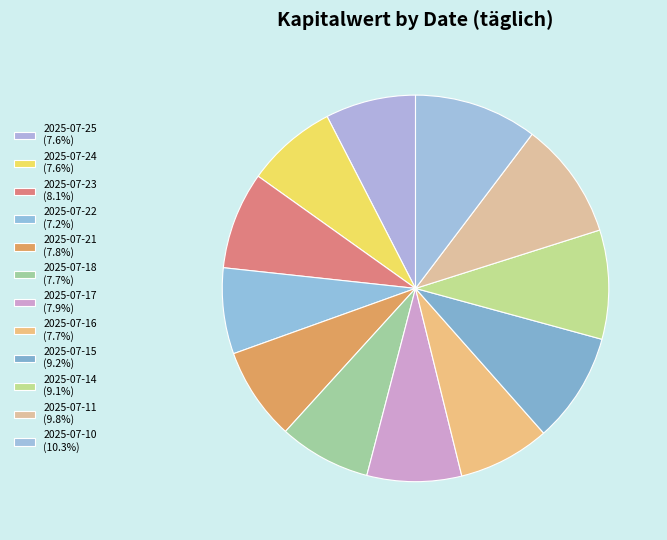

Is there any slice that represents more than half of the pie?

No